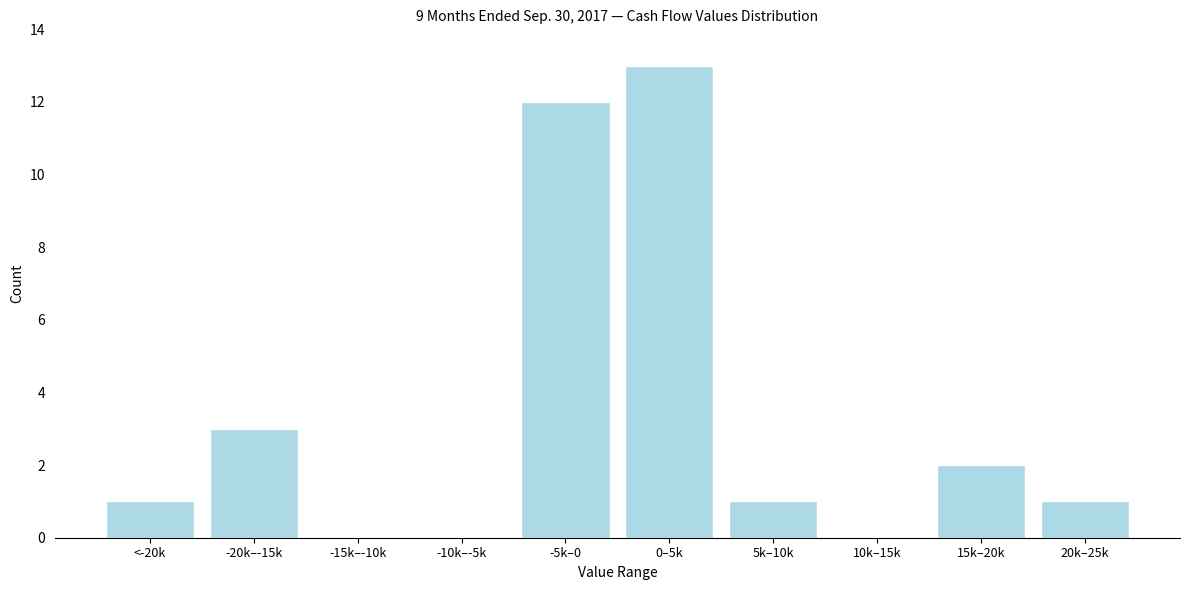

Reading left to right, what are all the values shown in this chart?

<-20k=1	-20k–-15k=3	-15k–-10k=0	-10k–-5k=0	-5k–0=12	0–5k=13	5k–10k=1	10k–15k=0	15k–20k=2	20k–25k=1